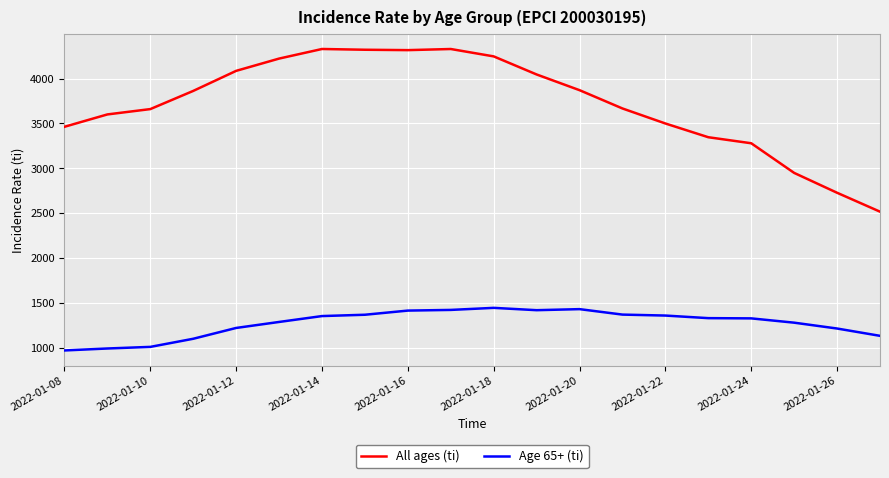

True or false: All ages (ti) and Age 65+ (ti) intersect in this chart.

False